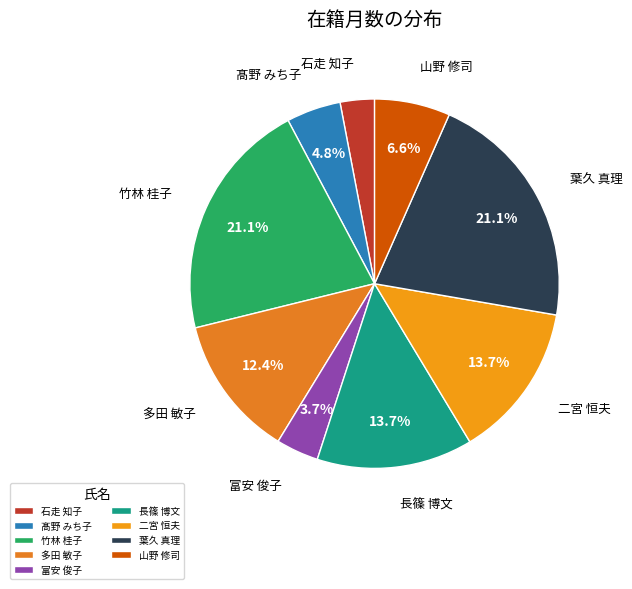

Combined, do 多田 敏子 and 石走 知子 account for over 50%?

No